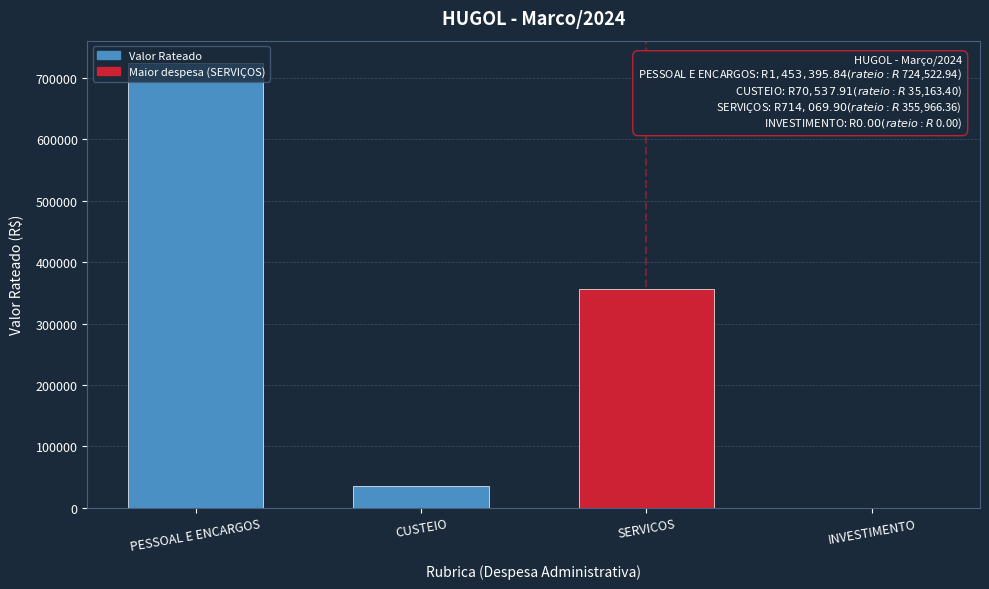

True or false: the data shows 341186.2 at INVESTIMENTO.

False